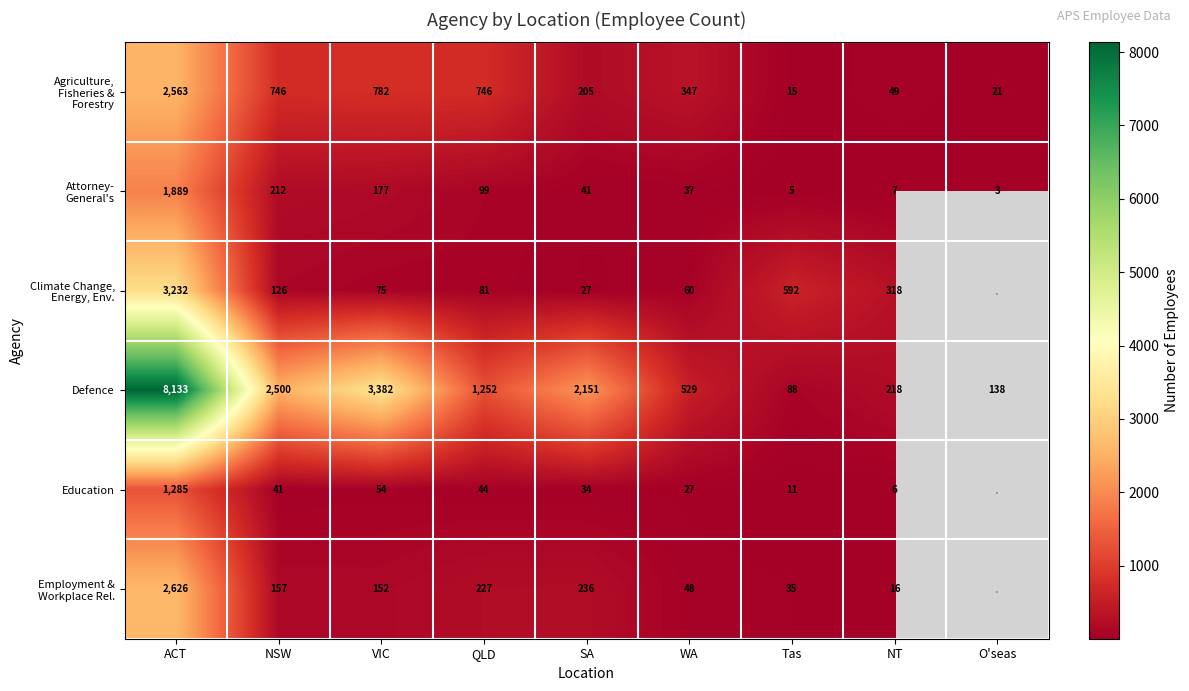

The Defence series shows 288 at WA. True or false?

False